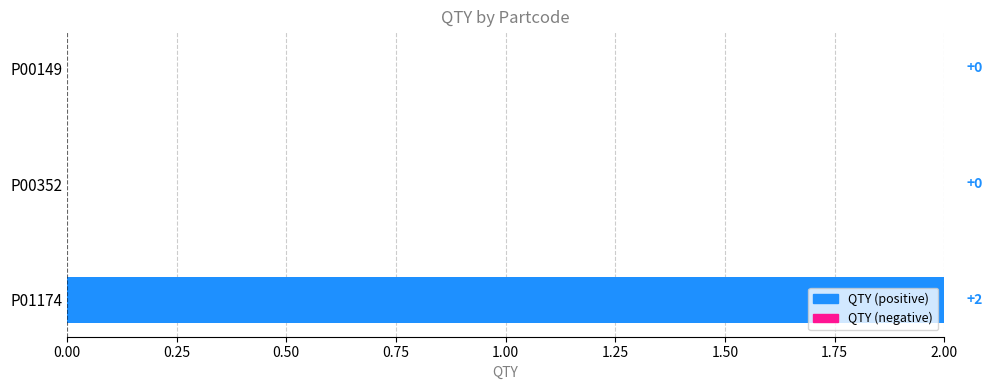

Rank the categories by value from highest to lowest.

P01174, P00352, P00149